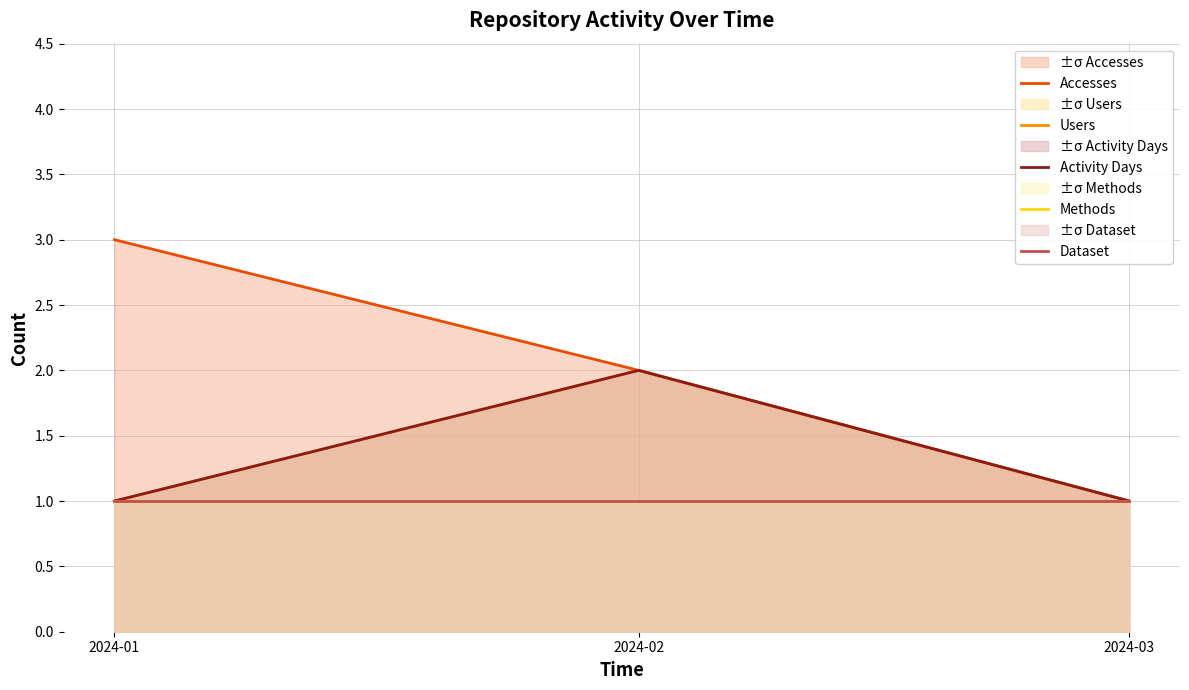

What is the sum of all Dataset values?

3